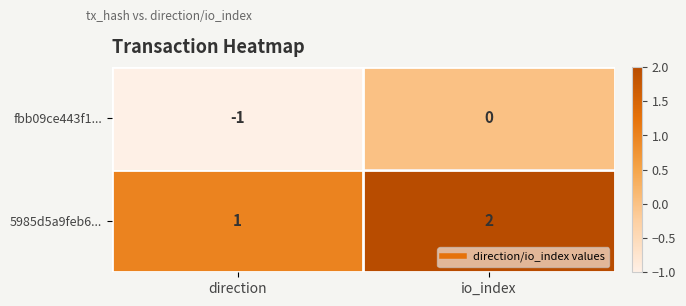

Which category has the lowest value across all series?

direction